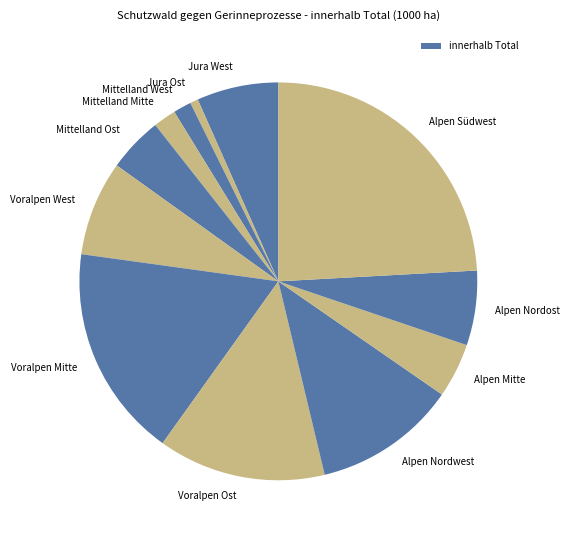

What is the ratio of the value at Alpen Südwest to the value at Alpen Mitte?

5.4